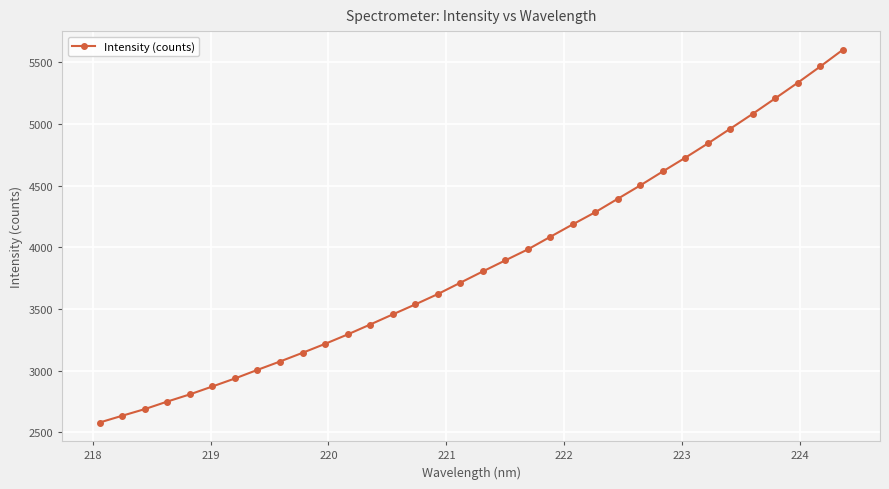

How many lines are shown in the chart?

1